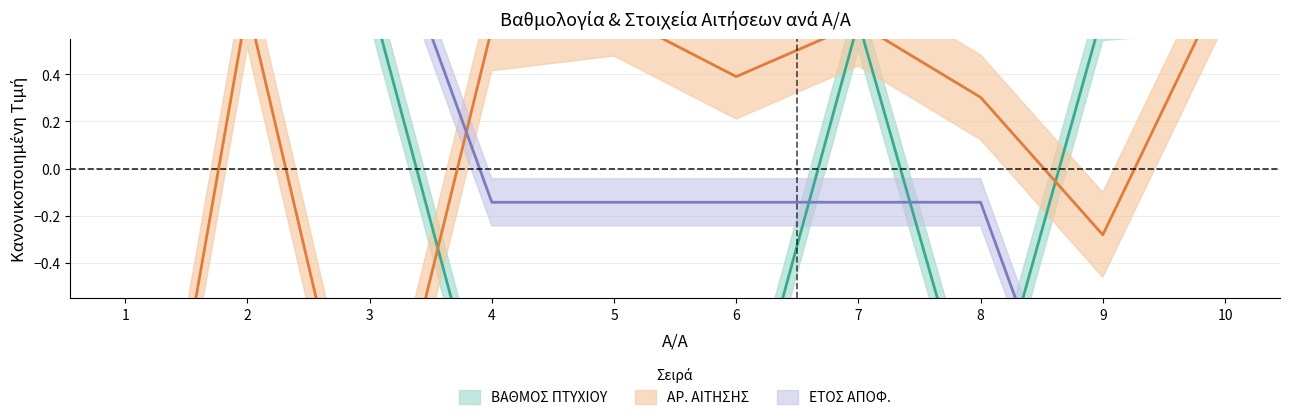

Where do ΕΤΟΣ ΑΠΟΦ. and ΑΡ. ΑΙΤΗΣΗΣ first cross each other?

3 and 4